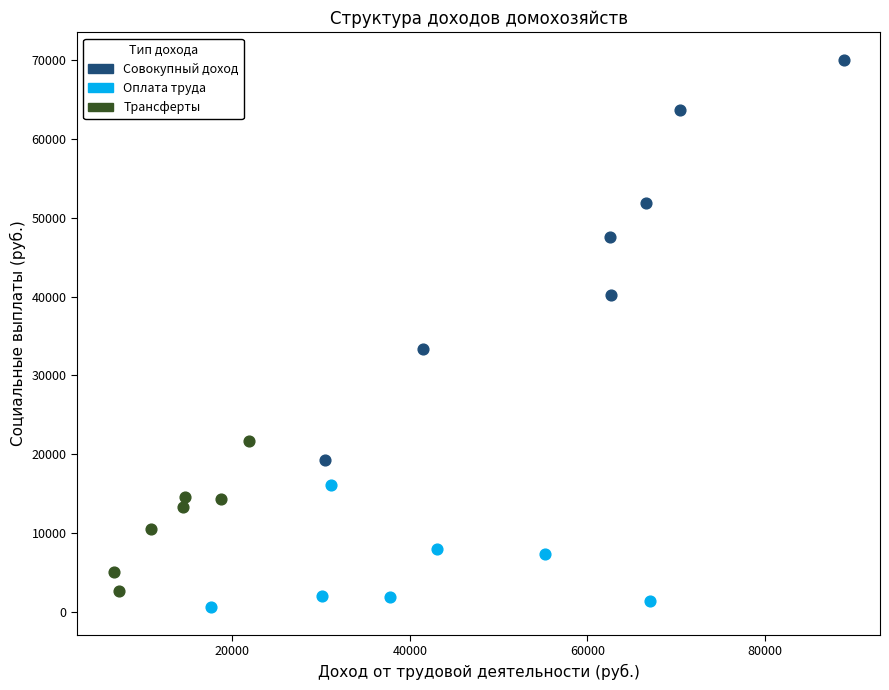

Which series has the largest Y range (max minus min)?

Совокупный доход